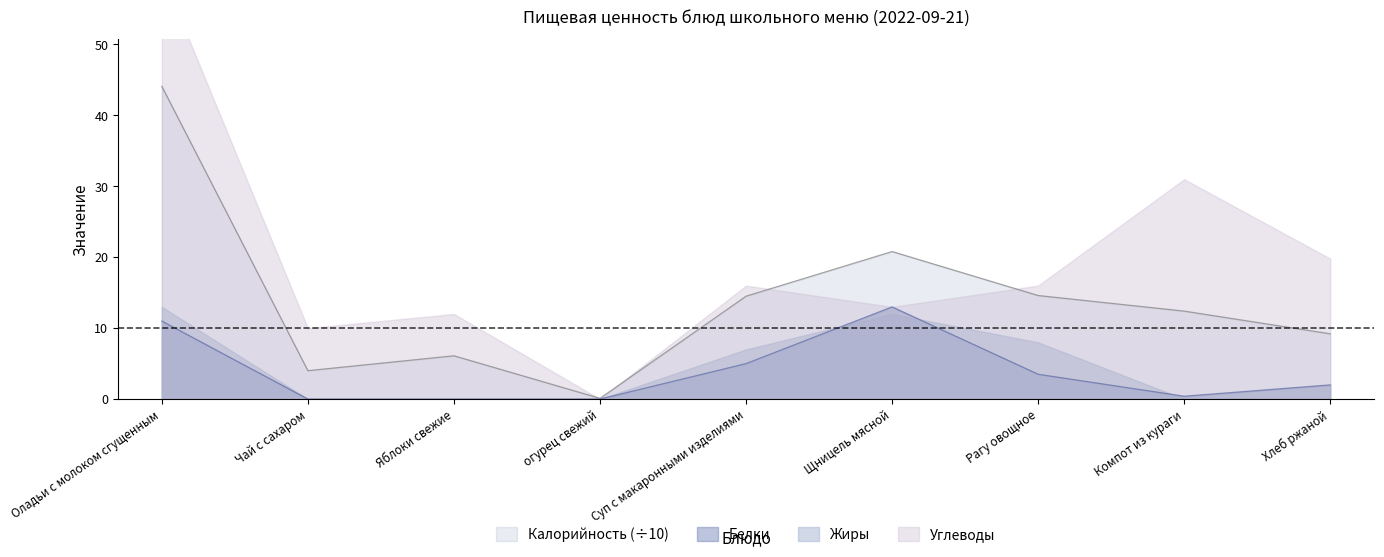

Is it true that Калорийность (÷10) equals 21.8 at Оладьи с молоком сгущенным?

False